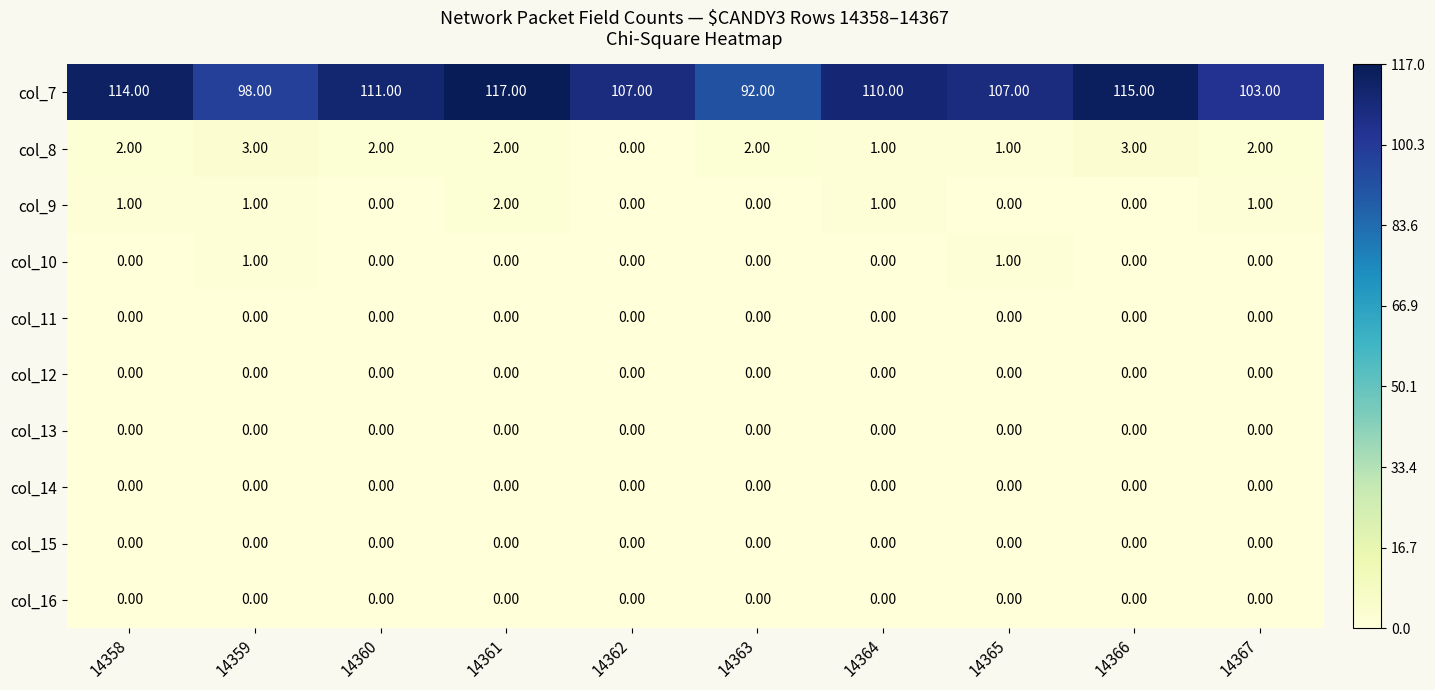

Count the number of data series in this chart.

10